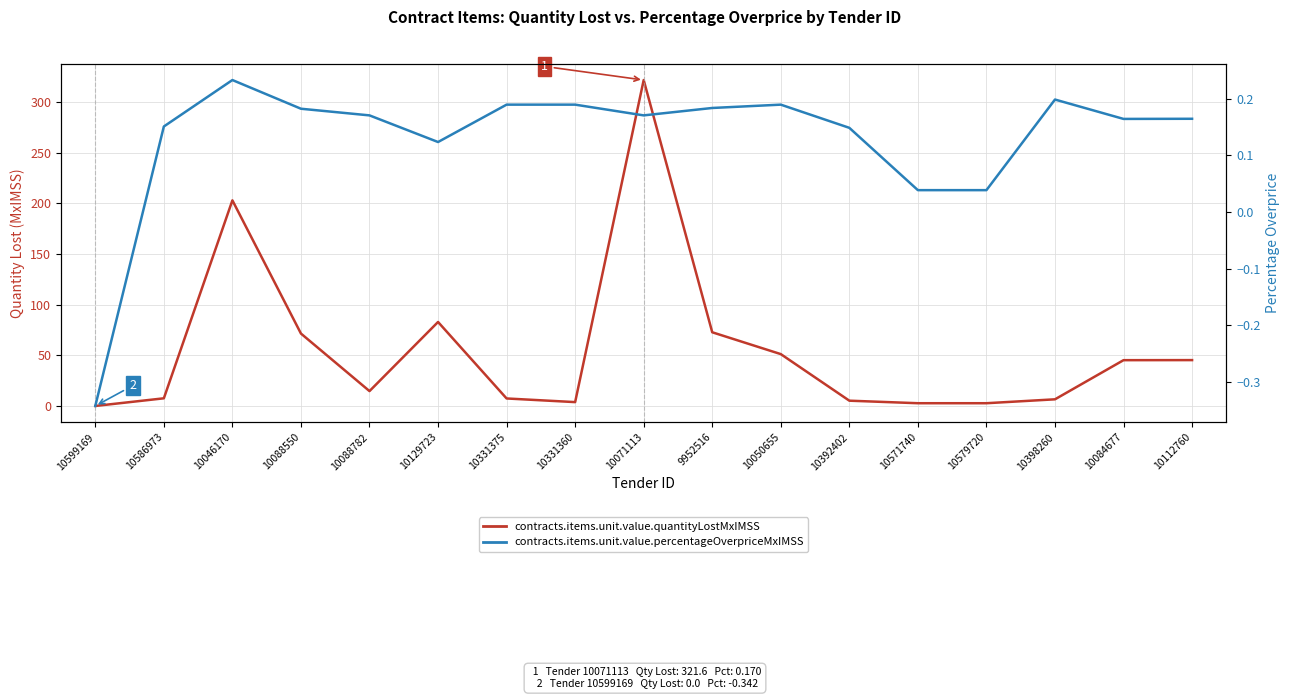

Is it true that contracts.items.unit.value.quantityLostMxIMSS equals 81.8 at 10046170?

False